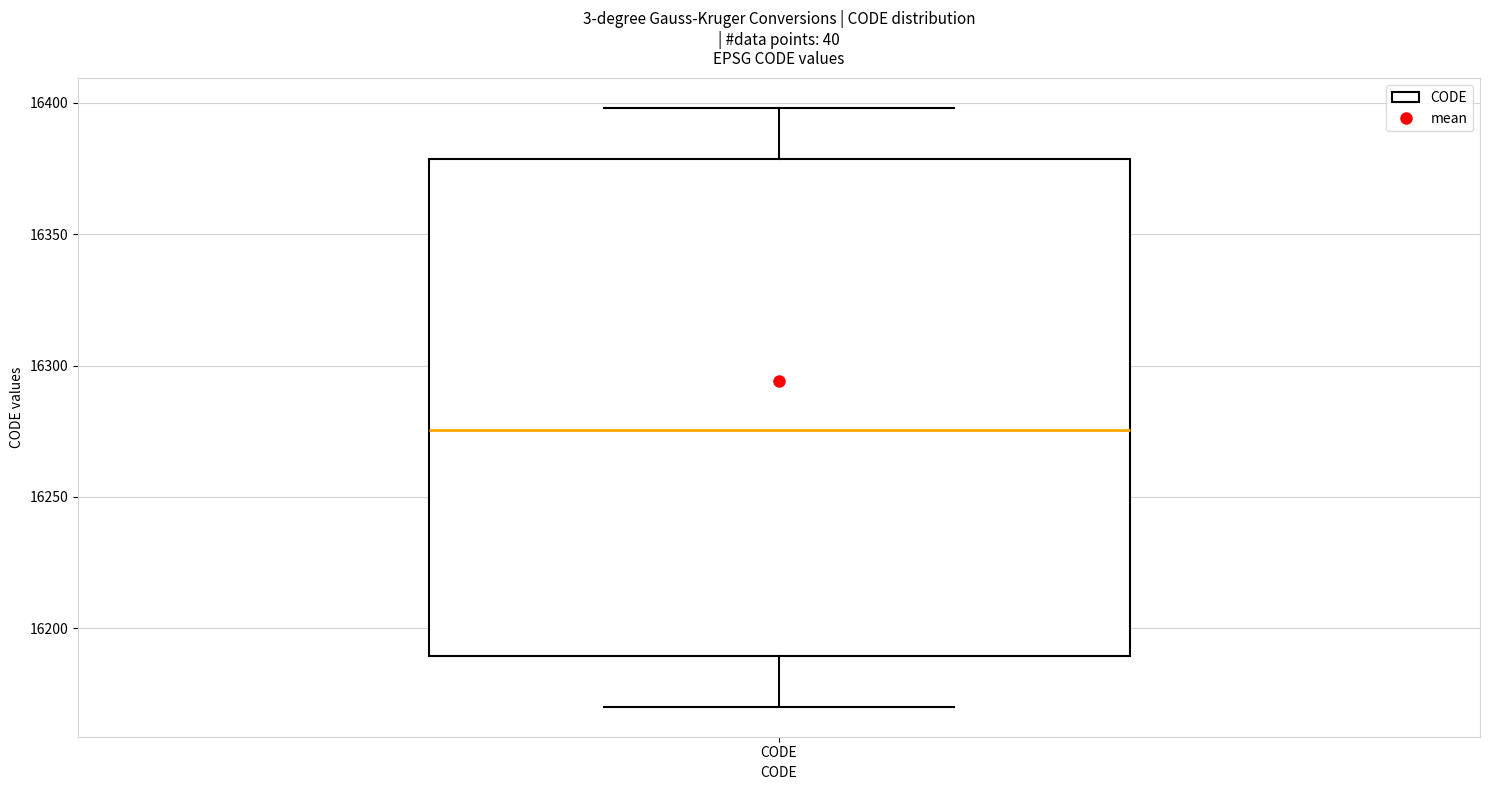

Where is the upper edge of the box for CODE on the y-axis? The values are not printed on the chart, so give them approximately, as read against the axis.

16380